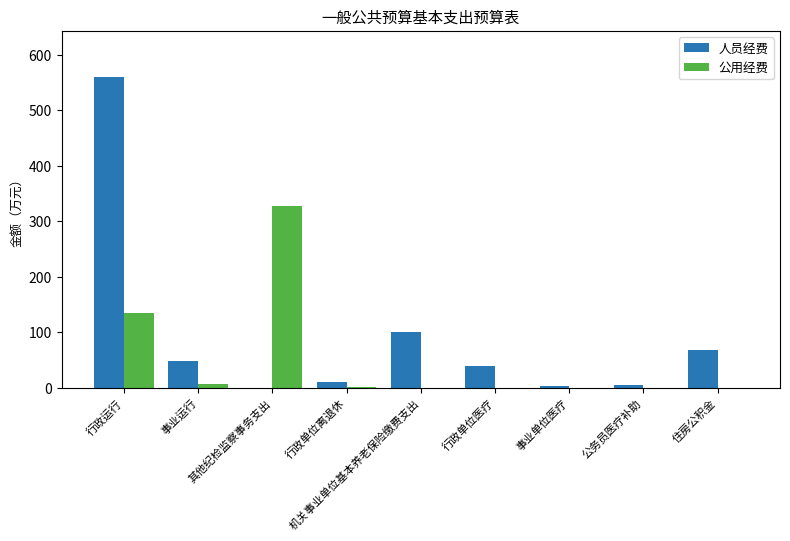

Between 行政单位离退休 and 住房公积金, which series saw the biggest shift?

人员经费